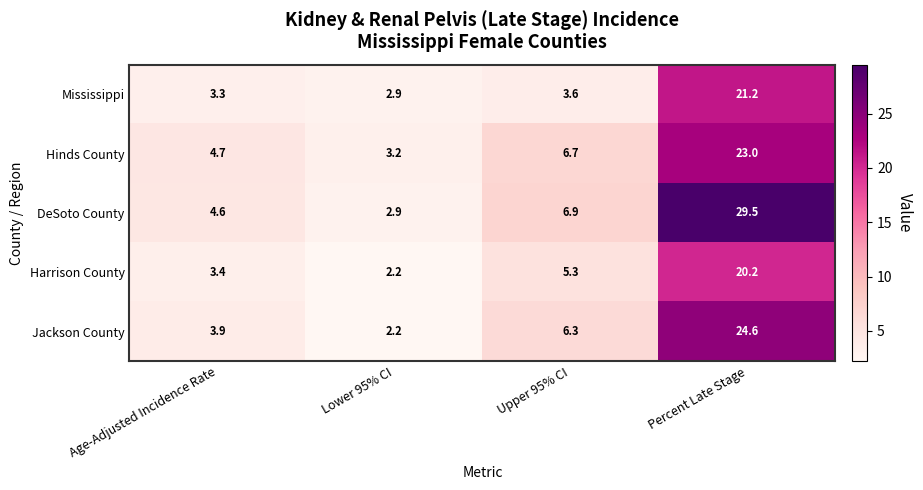

Which series changed the most between Lower 95% CI and Percent Late Stage?

DeSoto County